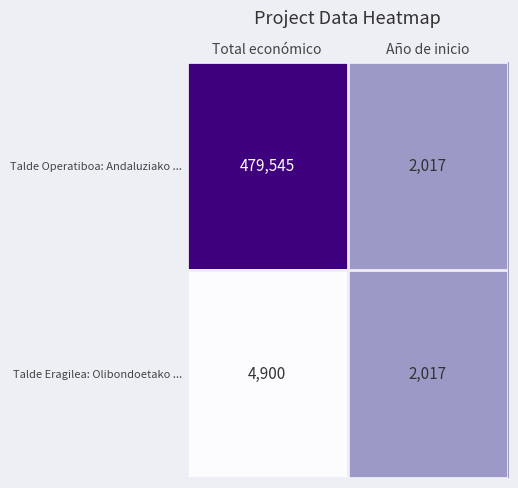

Reading left to right, what are all the values shown in this chart?

Talde Operatiboa: Andaluziako ...: 479545	2017
Talde Eragilea: Olibondoetako ...: 4900	2017